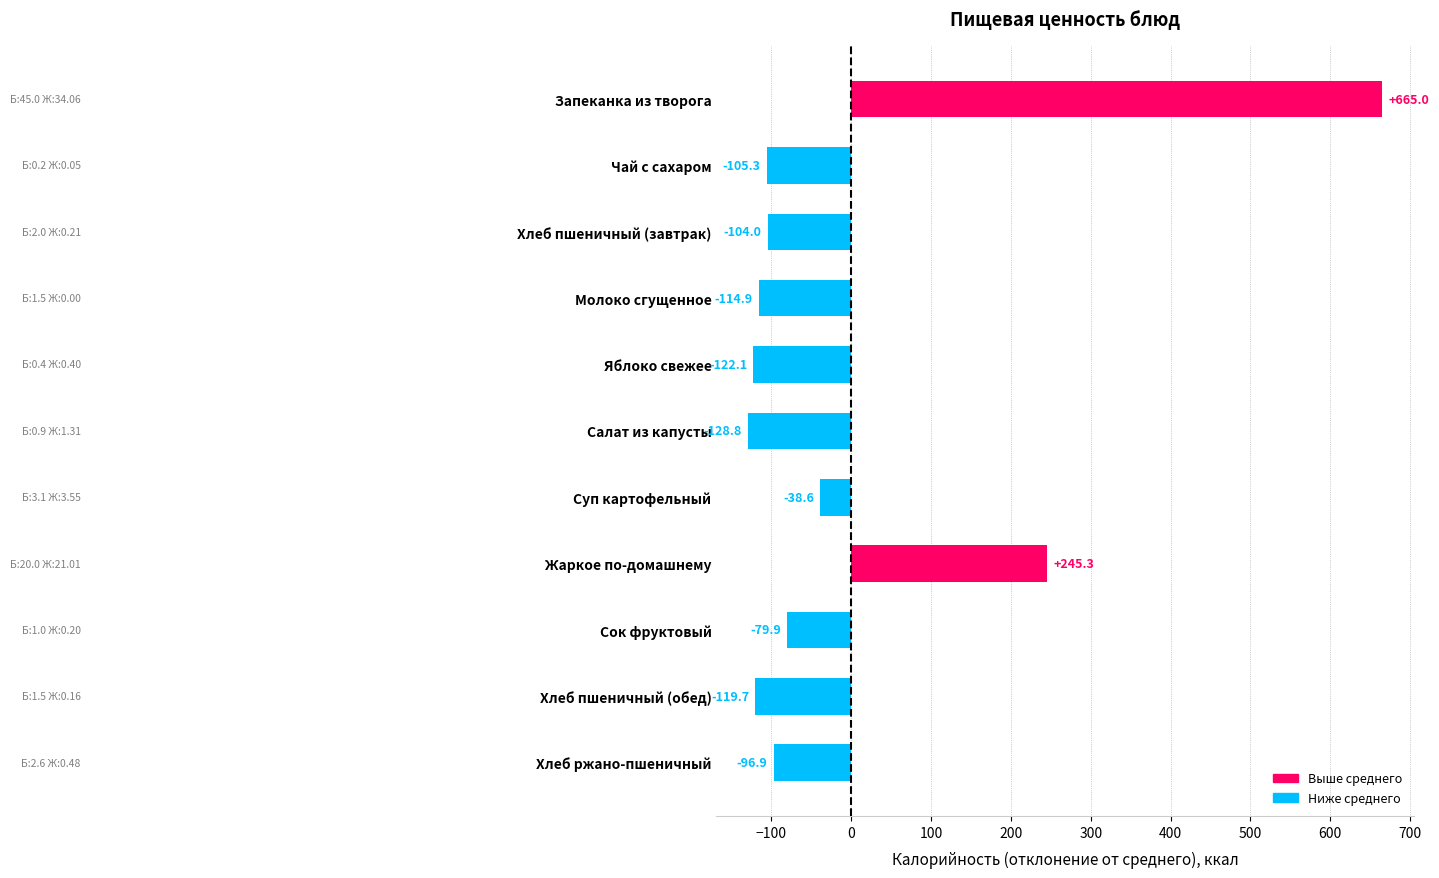

Which label corresponds to the smallest value in the chart?

Салат из капусты